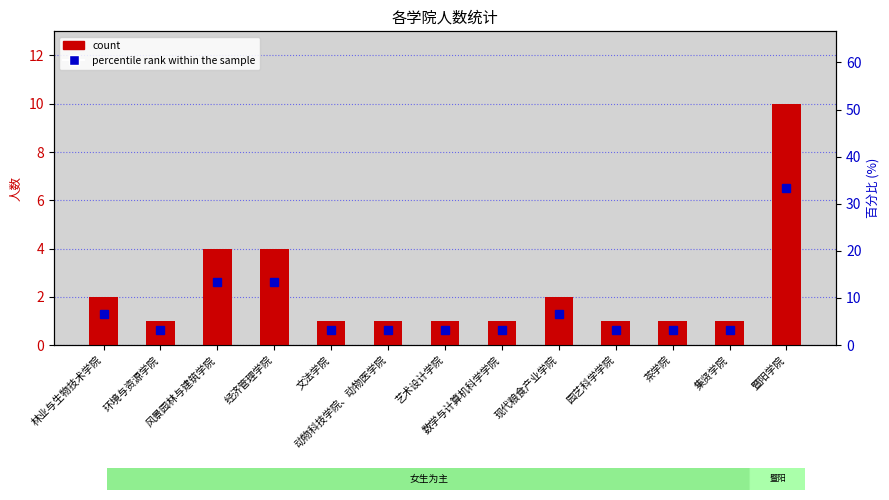

Which has a higher value, 现代粮食产业学院 or 文法学院?

现代粮食产业学院